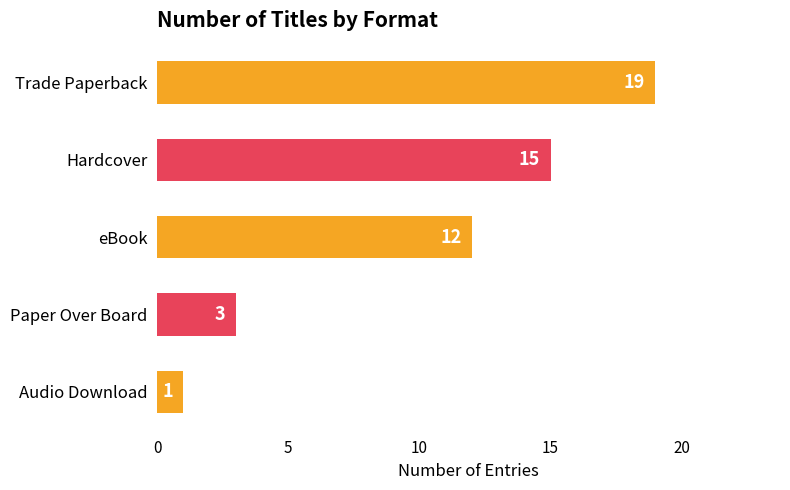

Reading bottom to top, what are all the values shown in this chart?

Audio Download=1	Paper Over Board=3	eBook=12	Hardcover=15	Trade Paperback=19